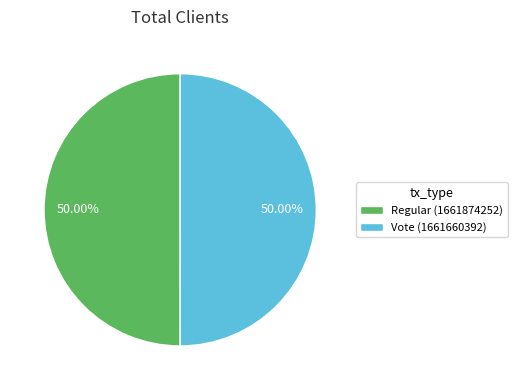

Approximately how many times larger is the value at Regular compared to Vote?

1.0